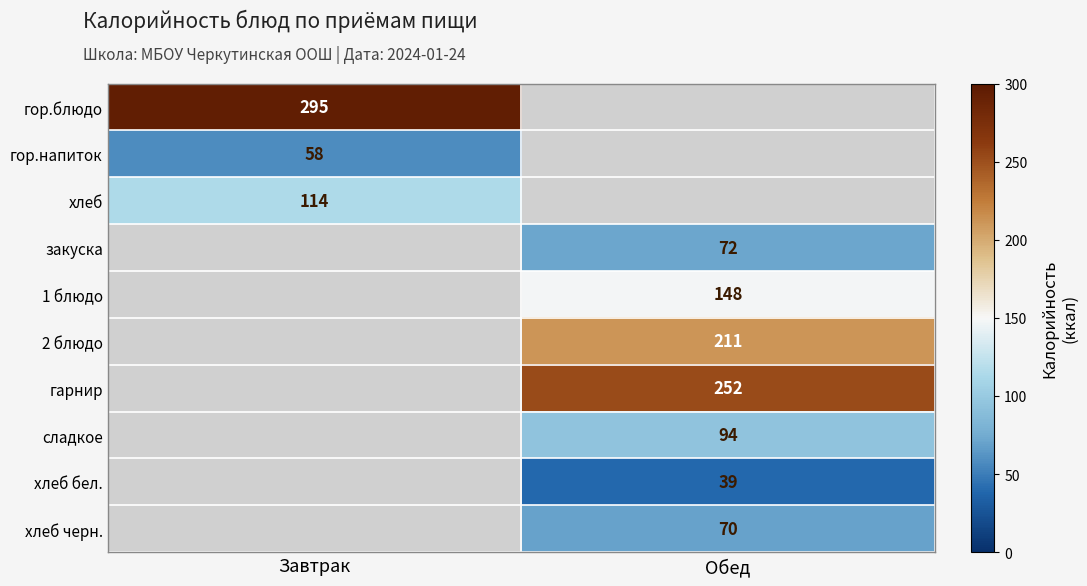

True or false: 2 блюдо has a value of 211 at Обед.

True